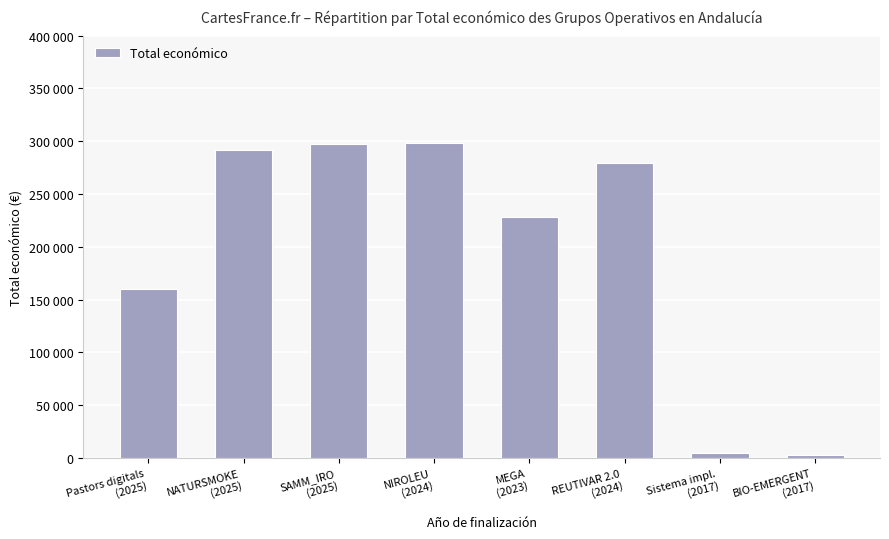

The value at REUTIVAR 2.0
(2024) is 98464. True or false?

False